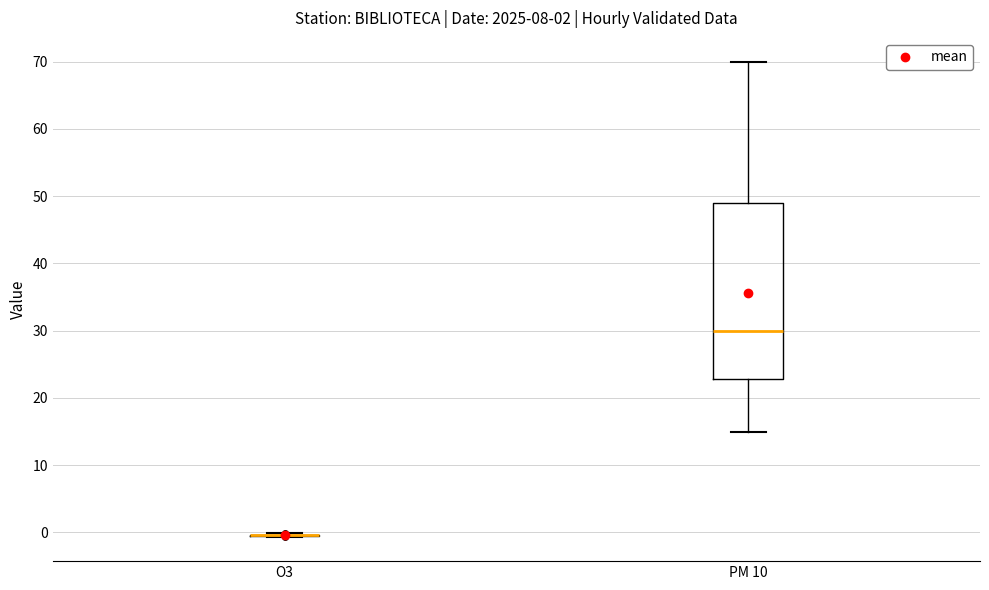

Comparing the boxes themselves (not the whiskers), which one is the tallest?

PM 10